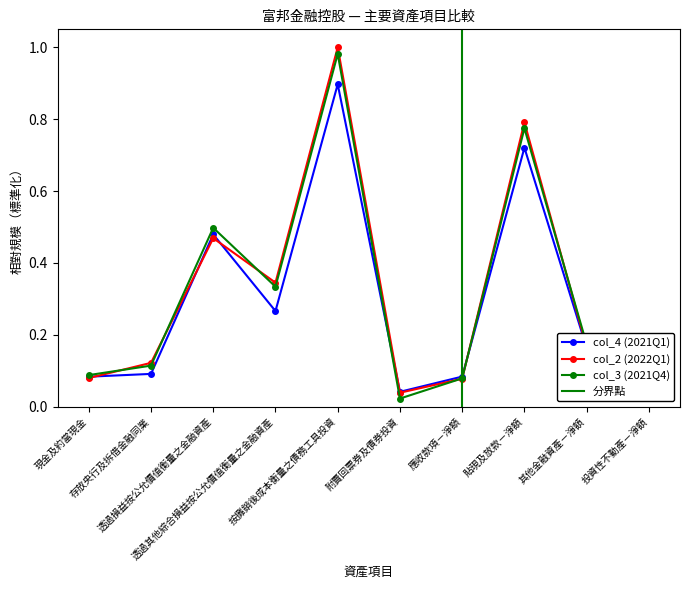

What is the label of the 9th point from the left?

其他金融資產－淨額